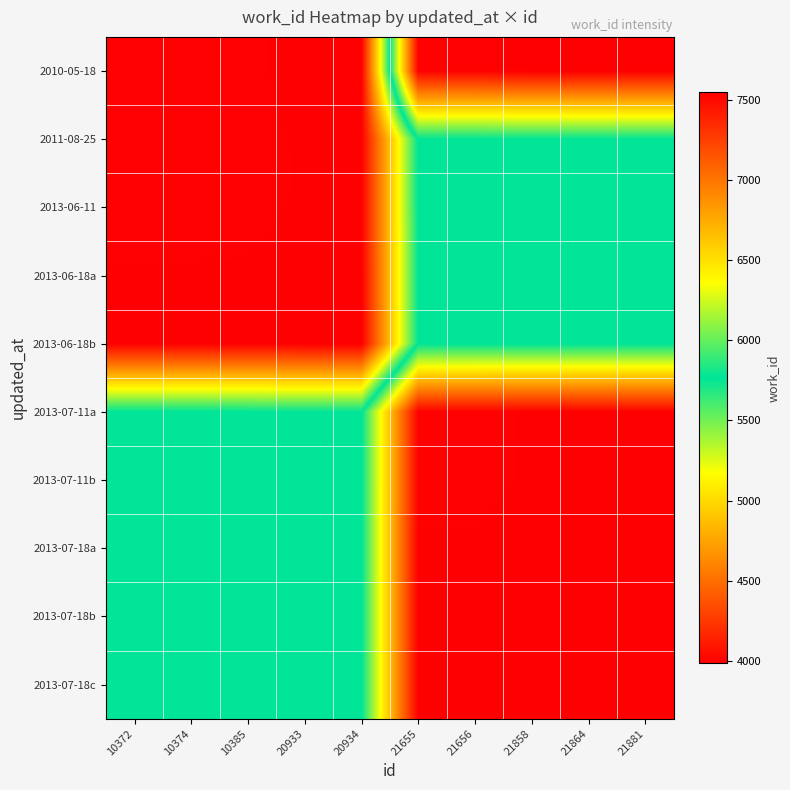

At how many categories does at least one series exceed 5566?

10